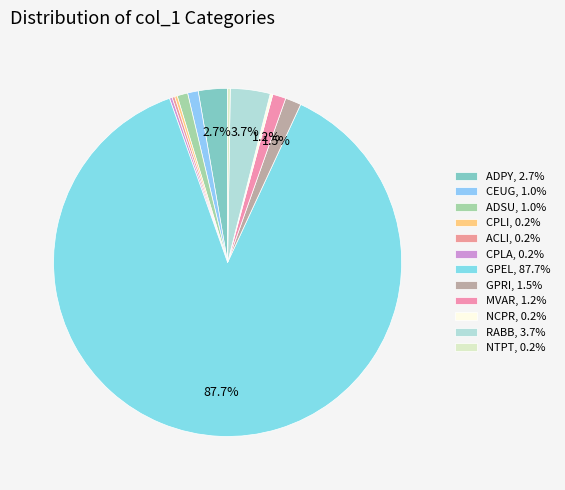

To the nearest percent, what is the average slice percentage?

8%